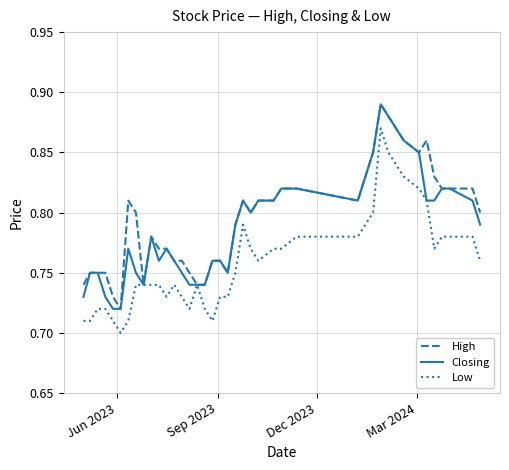

List the series in order of their overall mean, lowest first.

Low, Closing, High